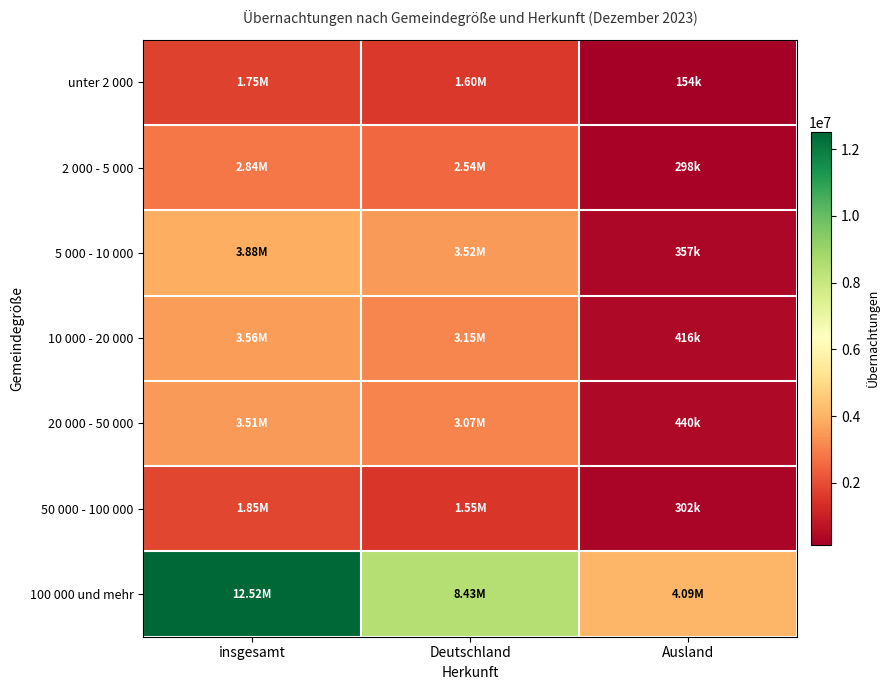

At how many categories does at least one series exceed 687477?

3